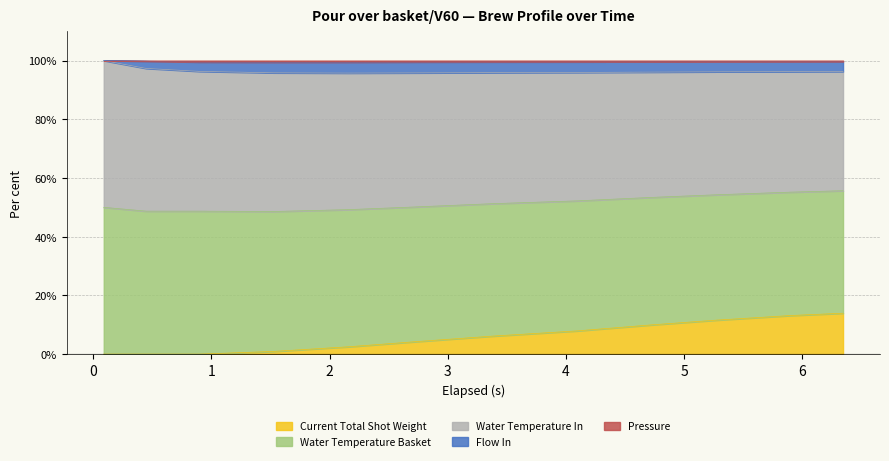

How many values in the pressure series exceed 0?

11